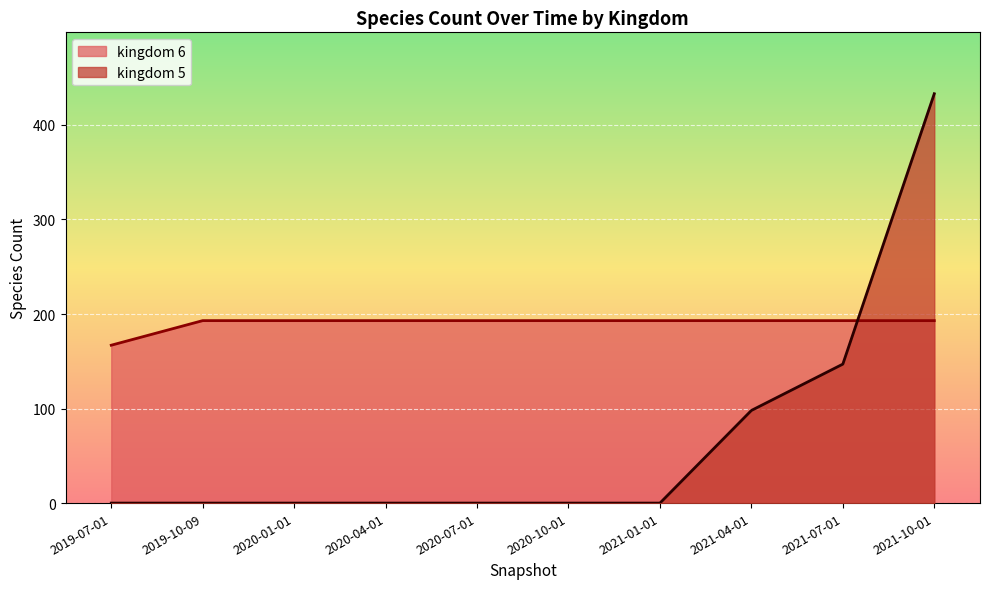

Which series has the widest spread of values?

kingdom_5